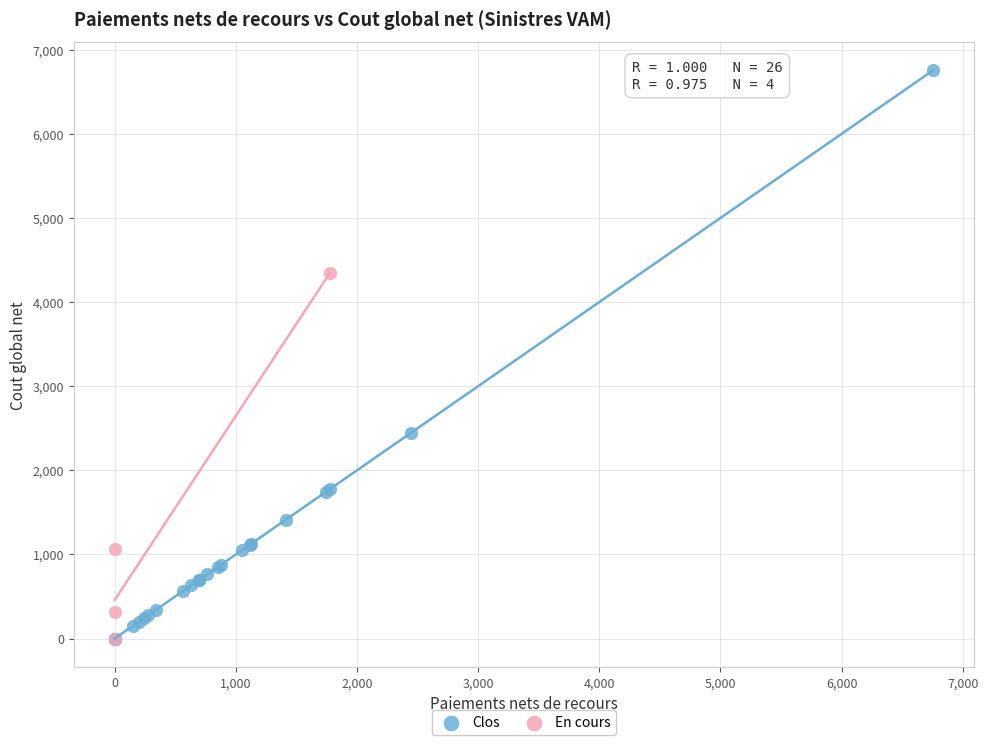

Which series contains the highest Y value?

Clos